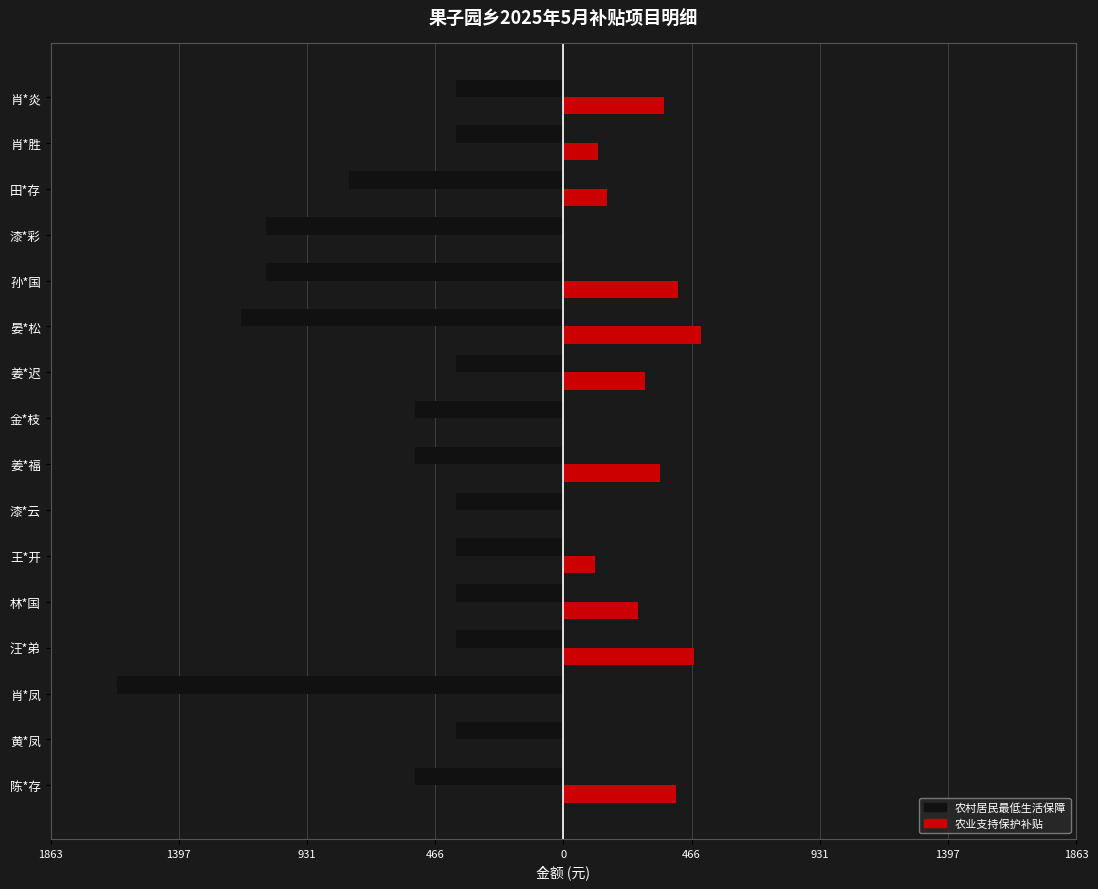

How many values in the 农村居民最低生活保障 series are below -390?

8